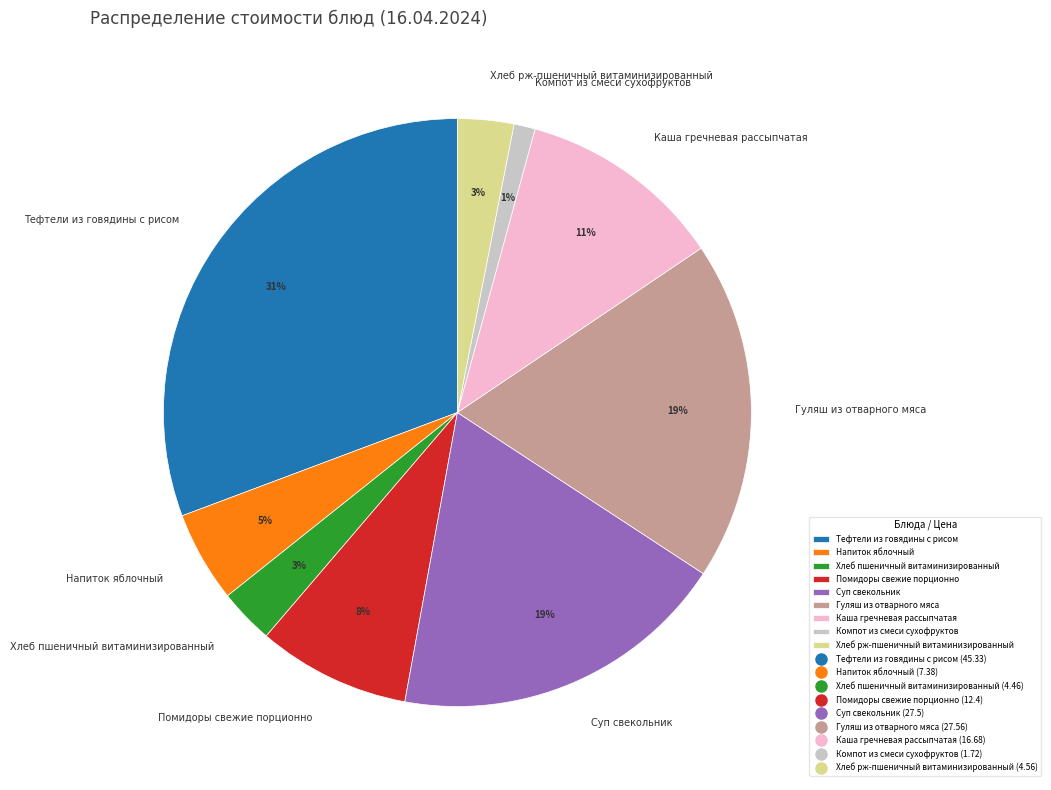

Combined, do Напиток яблочный and Гуляш из отварного мяса account for over 50%?

No